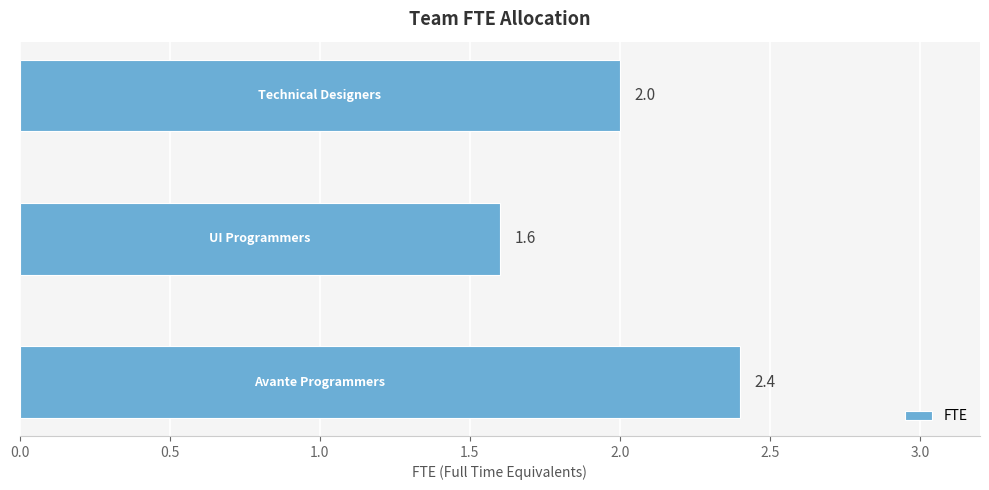

What is the difference between the second highest and minimum values?

0.4